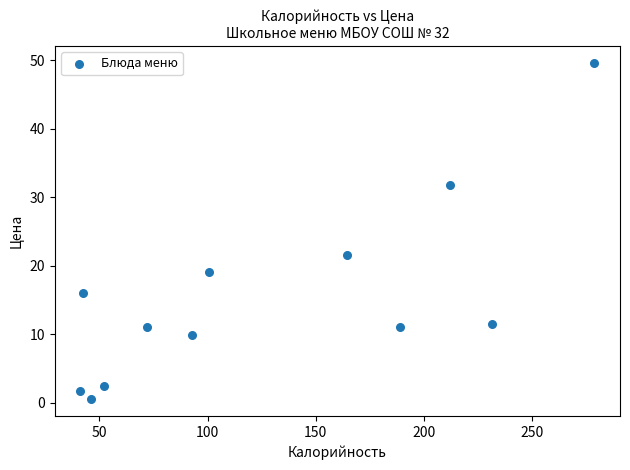

What is the range of X values (max minus min)?

237.8